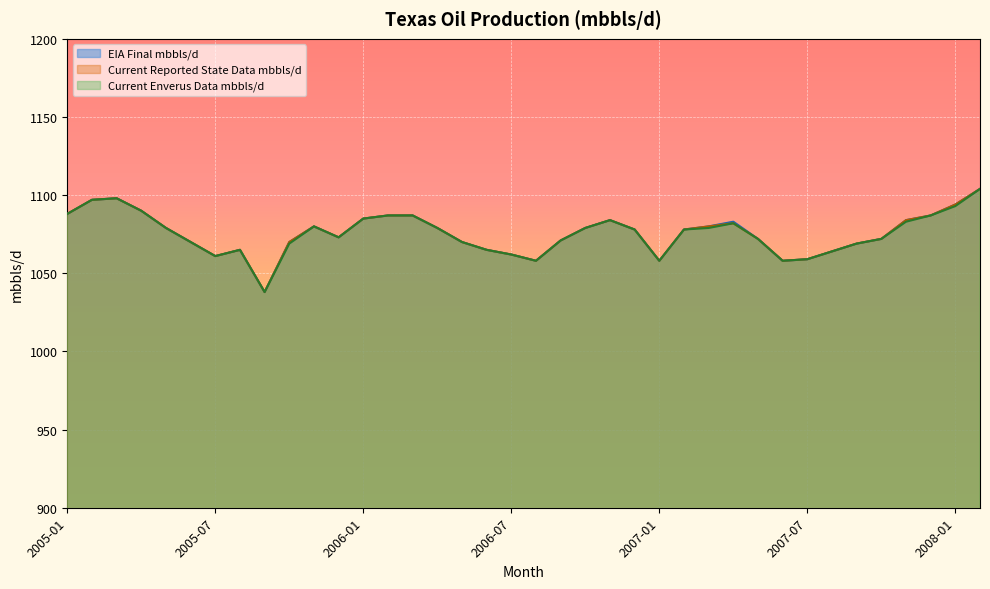

What is the greatest value displayed?

1104